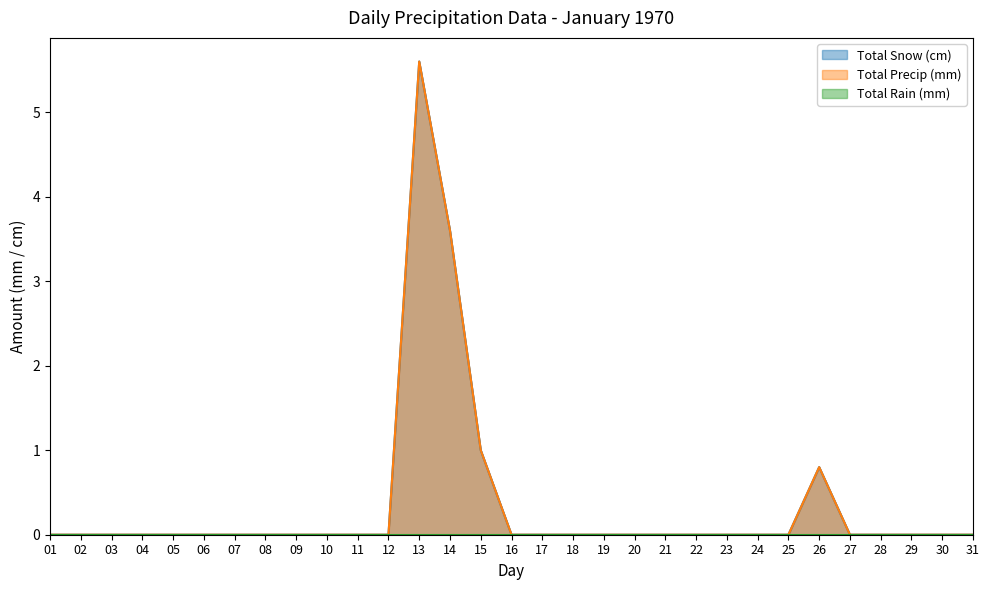

How many values in Total Precip (mm) are above zero?

4